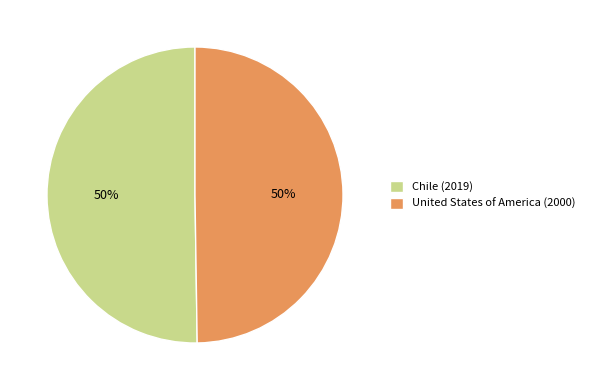

How many segments does this pie chart have?

2